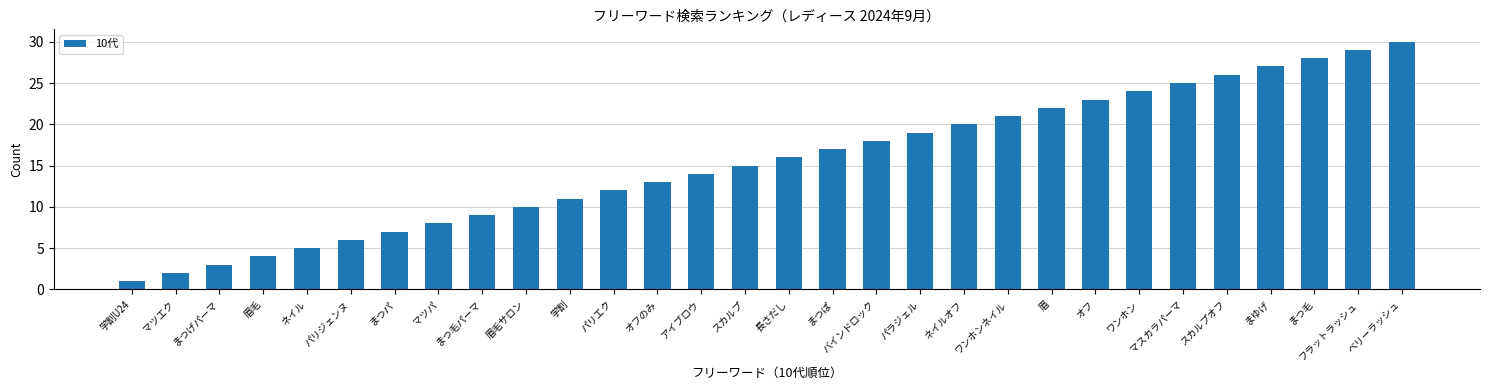

Where is the data nearest to the value 15?

スカルプ